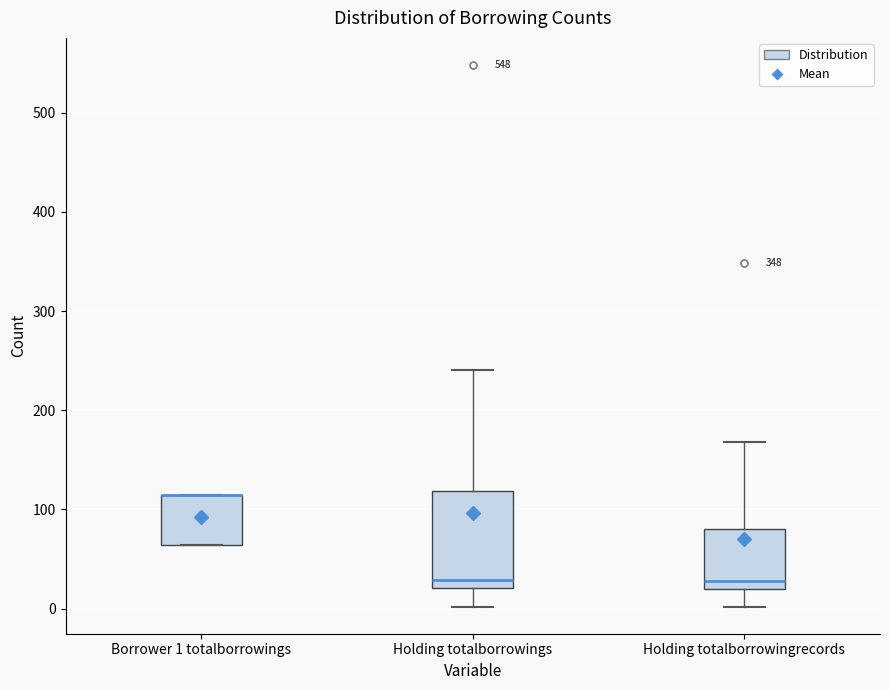

Where does the median line of the box for Holding totalborrowingrecords sit on the y-axis? The values are not printed on the chart, so give them approximately, as read against the axis.

30